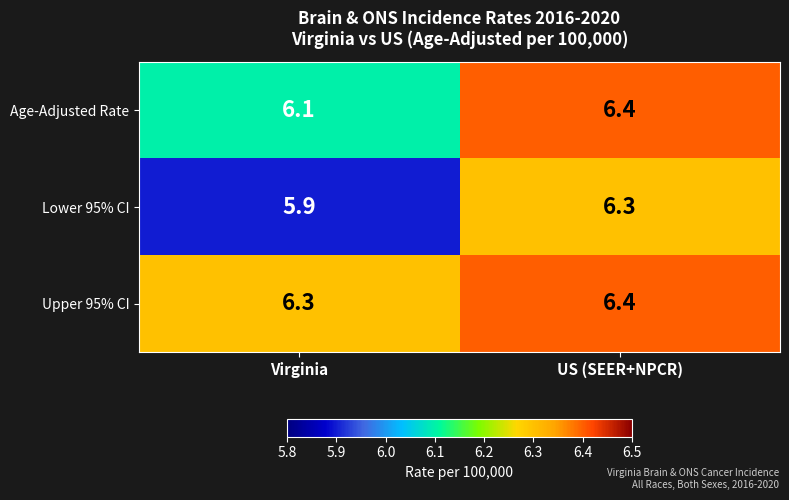

Reading right to left, list all the values displayed in this chart.

Age-Adjusted Rate: US (SEER+NPCR)=6.4	Virginia=6.1
Lower 95% CI: US (SEER+NPCR)=6.3	Virginia=5.9
Upper 95% CI: US (SEER+NPCR)=6.4	Virginia=6.3